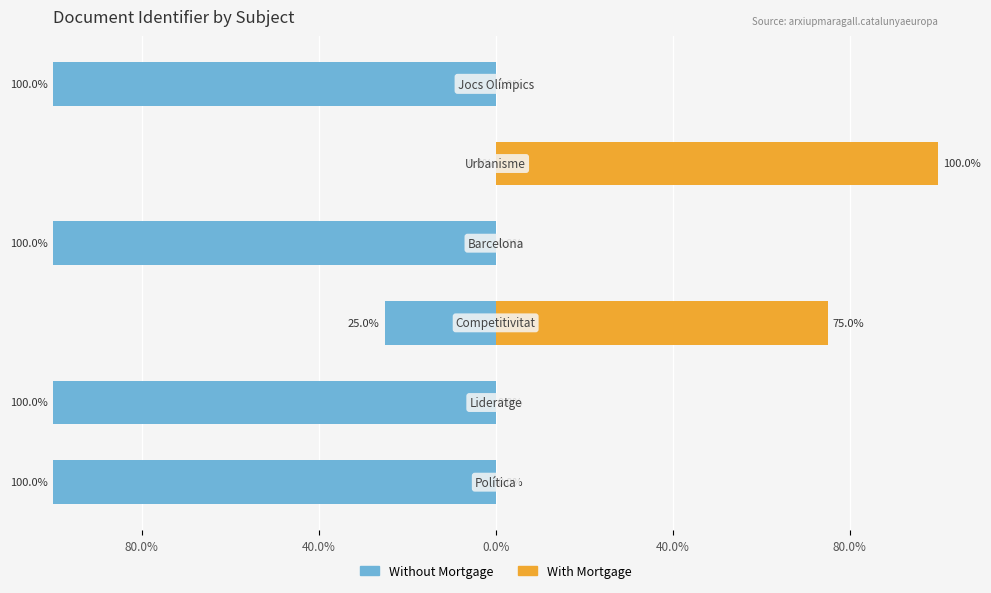

What are all the series names shown in the legend?

Without Mortgage, With Mortgage